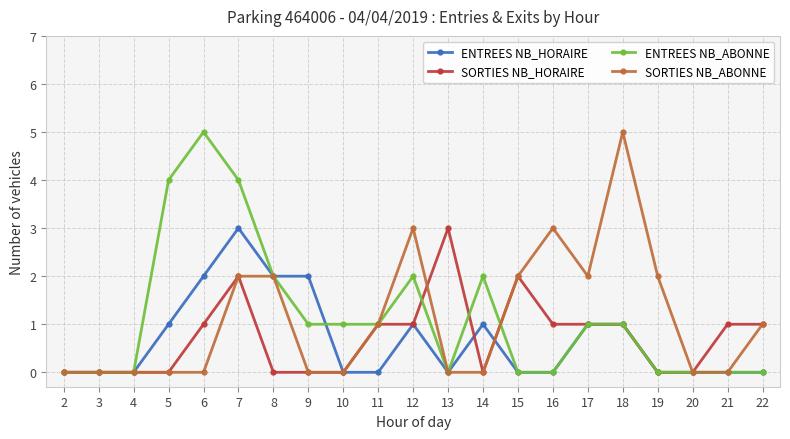

What is the maximum value shown in the chart?

5